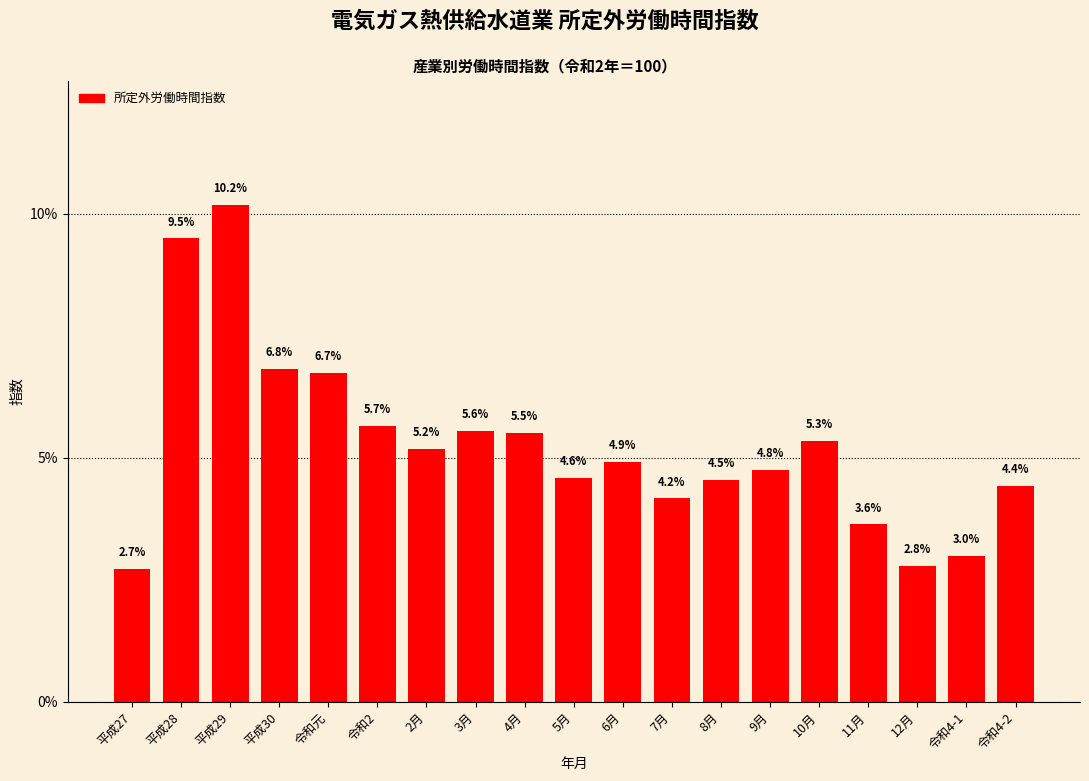

Reading left to right, transcribe all the data shown in this chart.

2.7	9.5	10.2	6.8	6.7	5.7	5.2	5.6	5.5	4.6	4.9	4.2	4.5	4.8	5.3	3.6	2.8	3.0	4.4